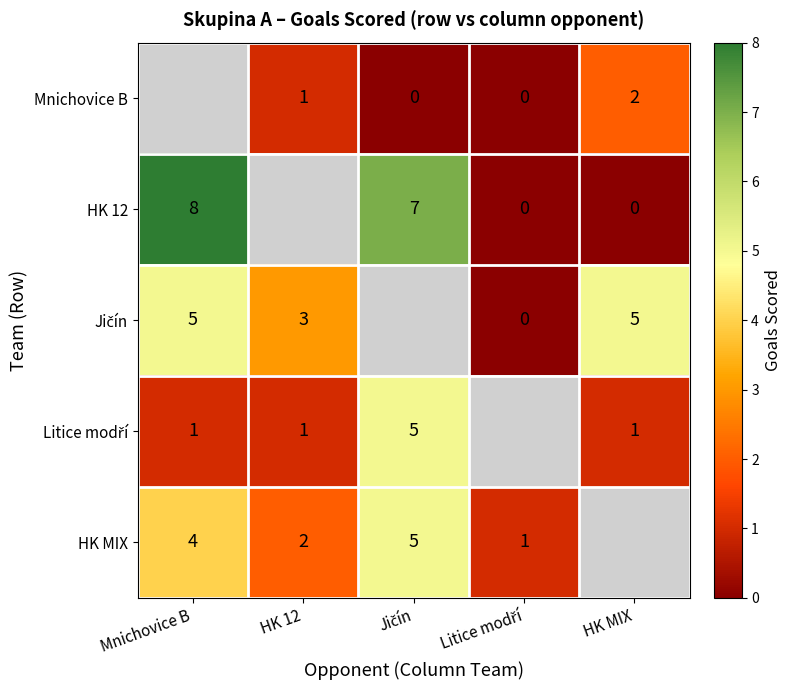

Is it true that HK MIX equals 2 at Mnichovice B?

False